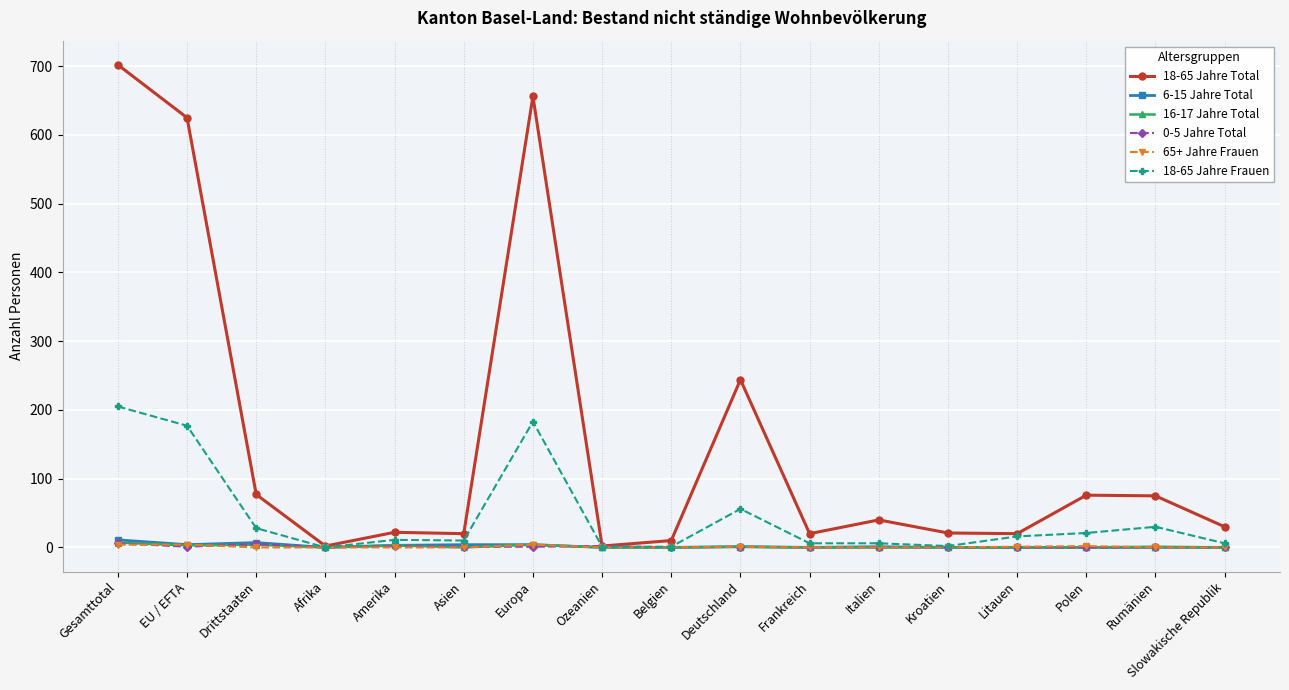

What position from the right is Amerika?

13